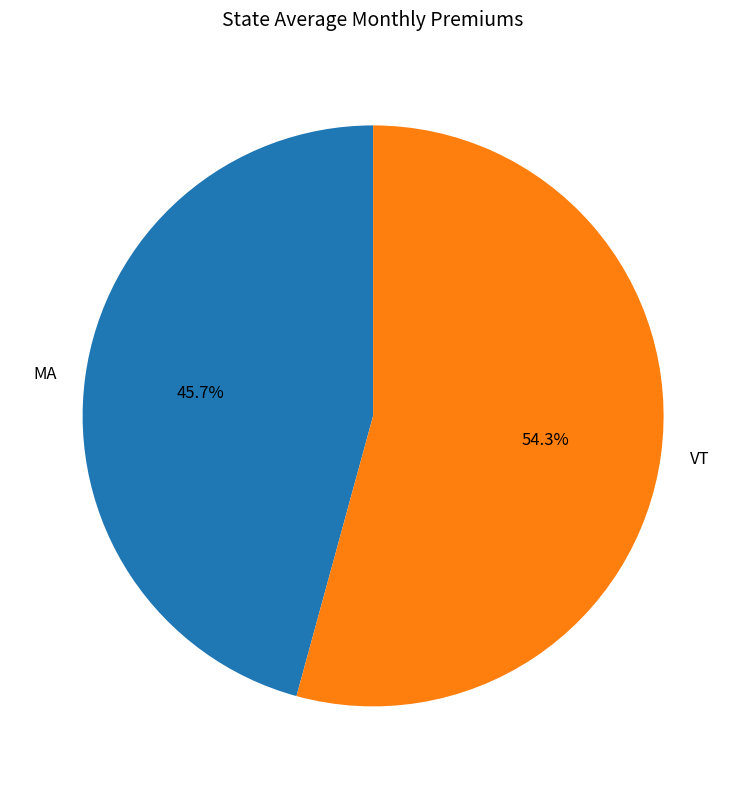

To the nearest percent, what percentage of the pie is MA?

46%